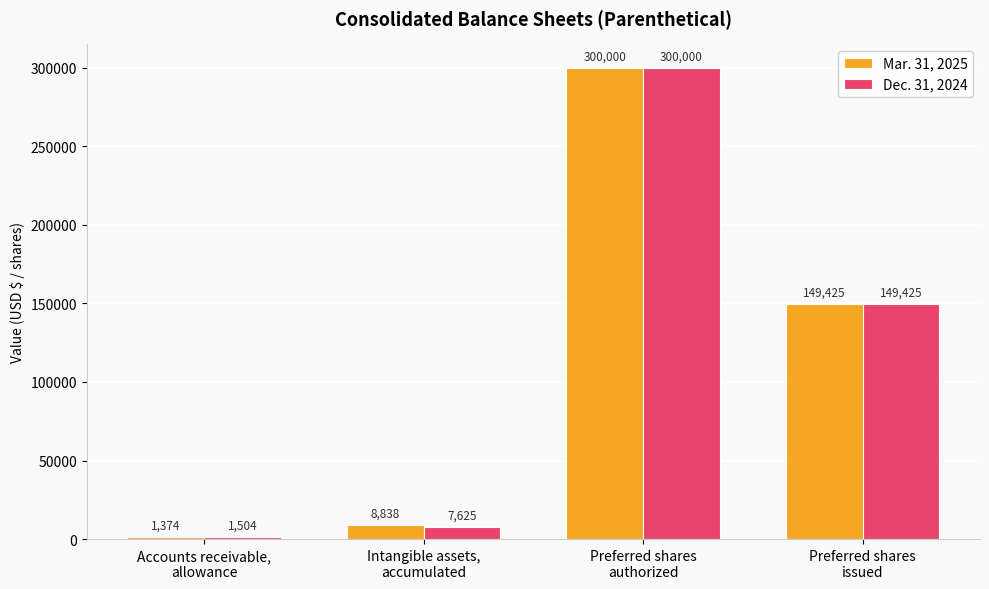

At which category is the sum across all series the highest?

Preferred shares
authorized